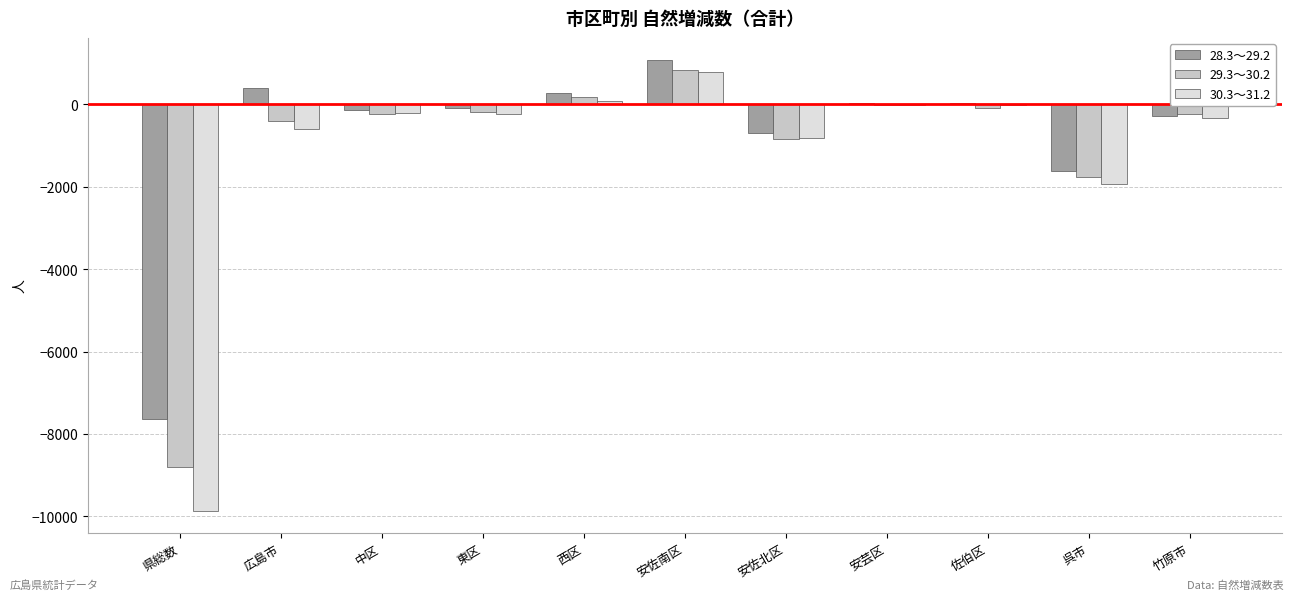

At which category does the chart reach its peak across all series?

安佐南区